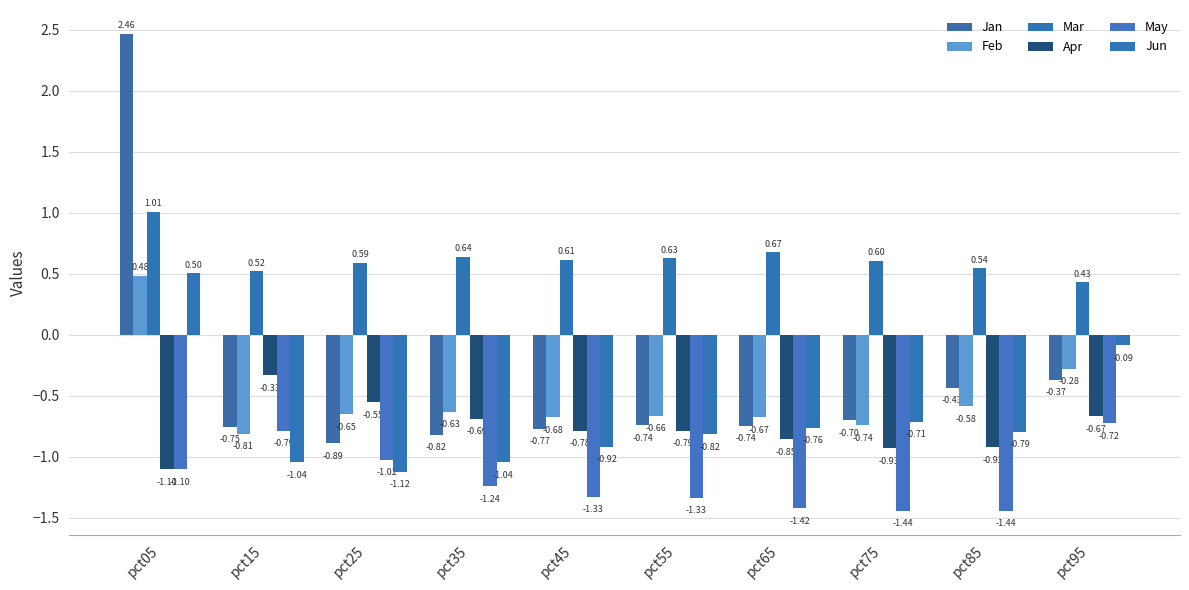

What is the difference between the maximum and minimum values in the May series?

0.7